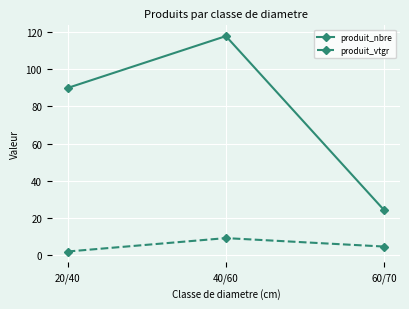

Is this an area chart (filled region under the line)?

No